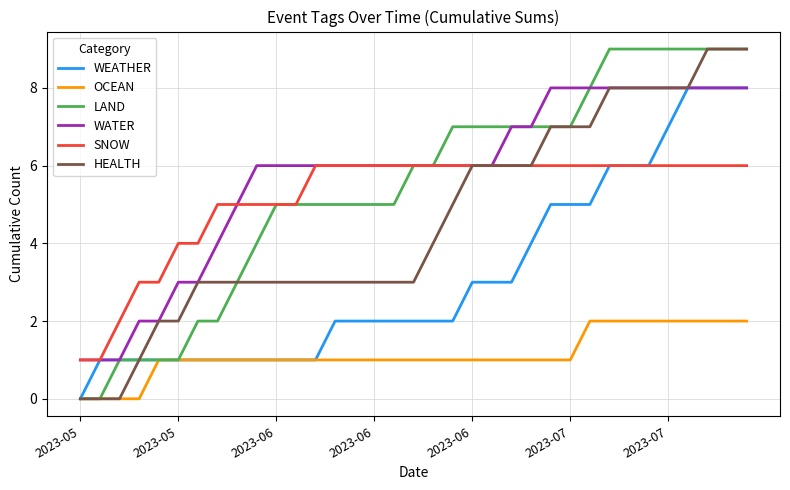

What is the sum of all OCEAN values?

40